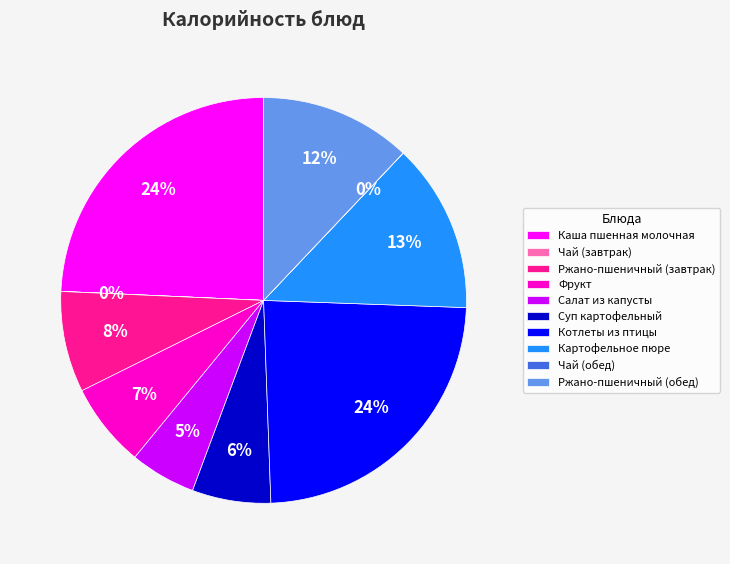

To the nearest percent, what is the average slice percentage?

10%